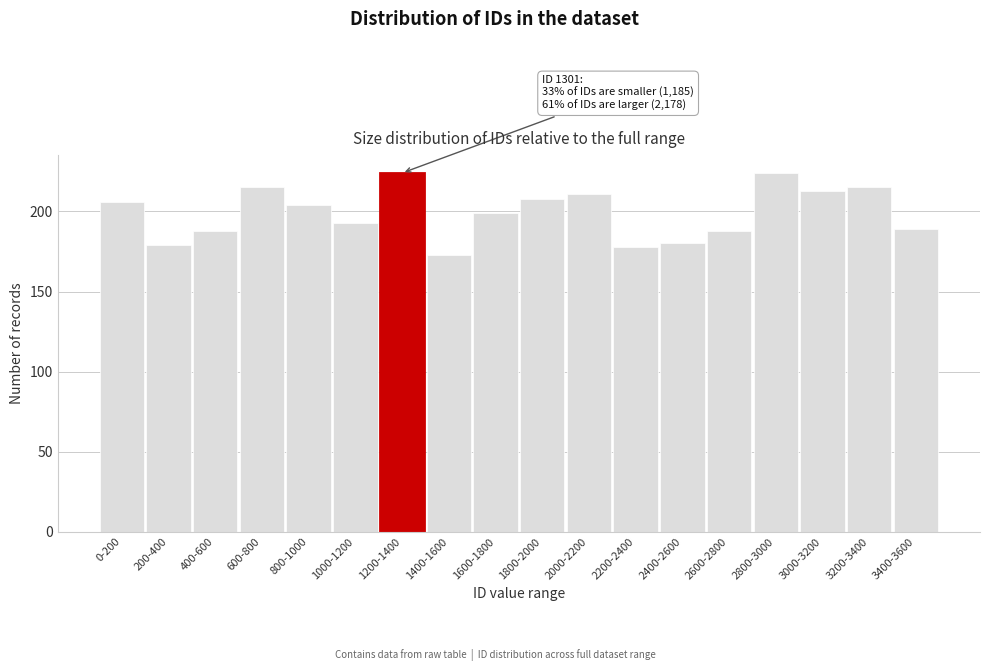

Reading left to right, transcribe all the data shown in this chart.

0-200=206	200-400=179	400-600=188	600-800=215	800-1000=204	1000-1200=193	1200-1400=224	1400-1600=173	1600-1800=199	1800-2000=208	2000-2200=211	2200-2400=178	2400-2600=180	2600-2800=188	2800-3000=224	3000-3200=213	3200-3400=215	3400-3600=189